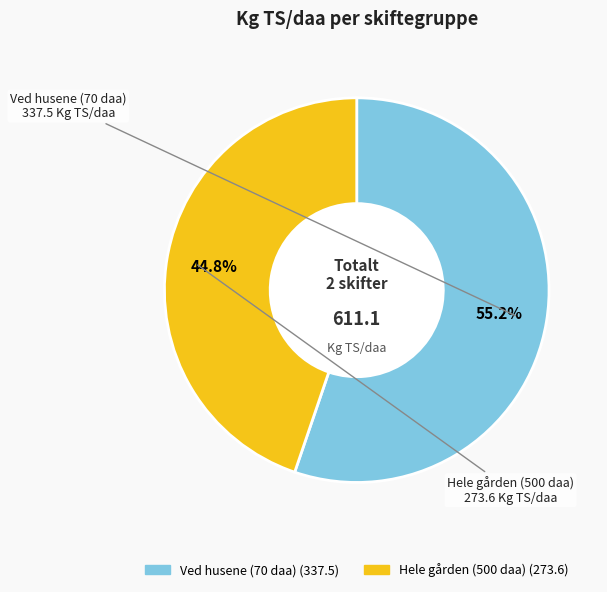

To the nearest percent, what portion does Ved husene (70 daa) represent?

55%